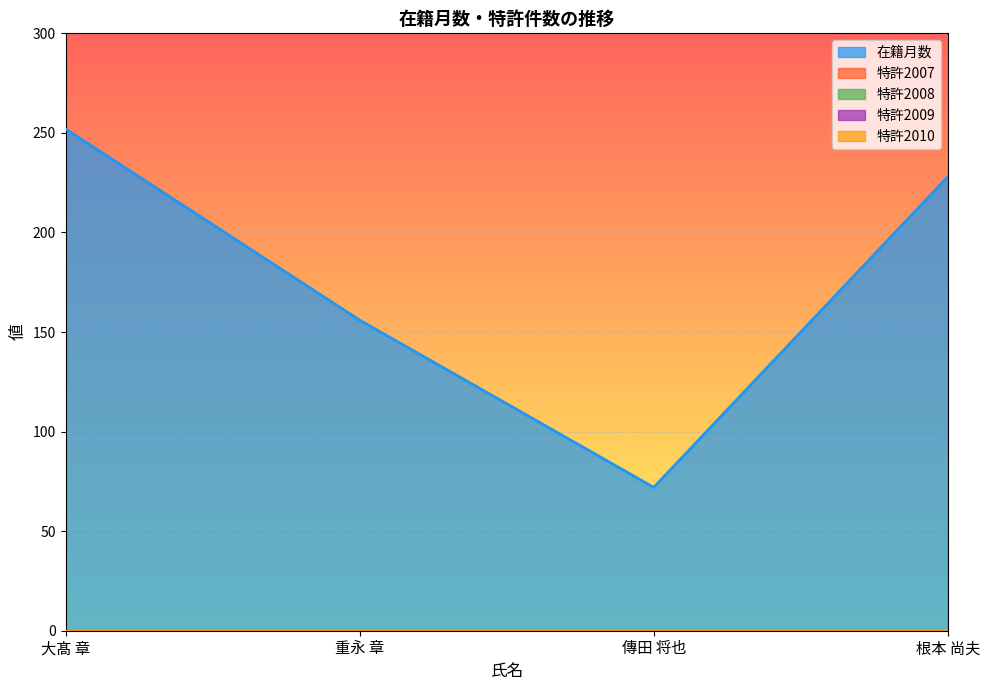

What is the spread (max minus min) of values at 傳田 将也?

72